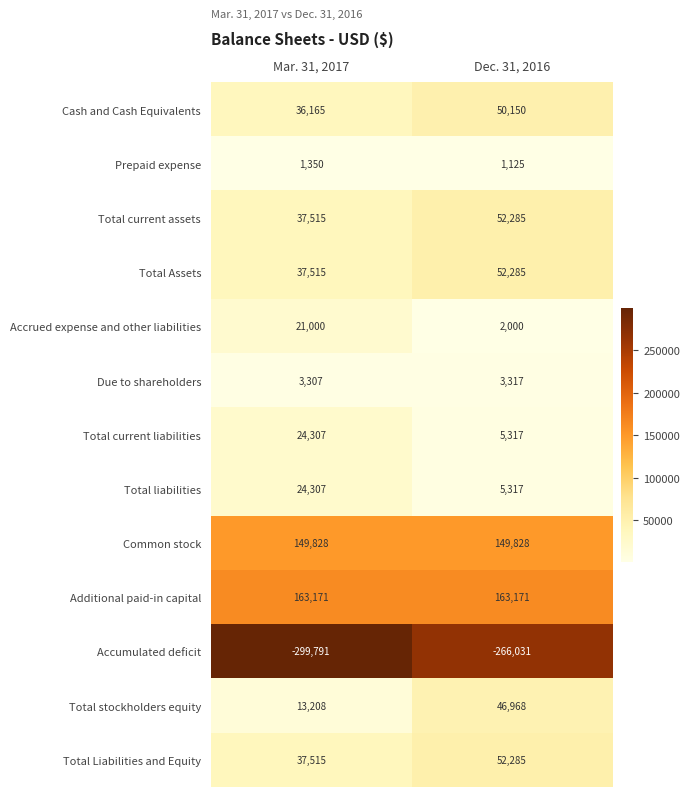

What is the highest value of the Due to shareholders series?

3317